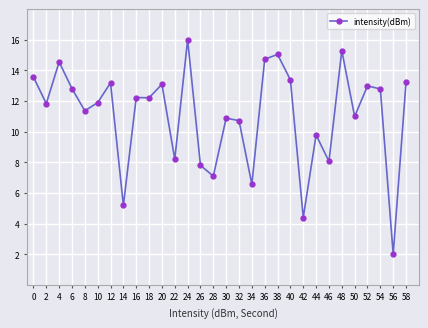

Is it true that the value at 2 is 11.8?

True